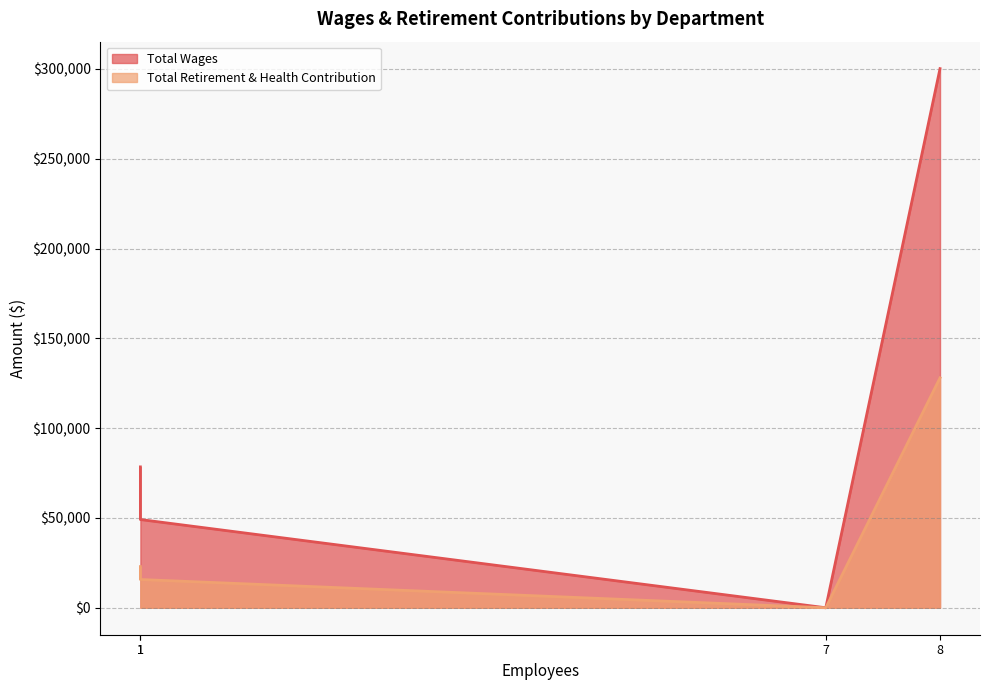

True or false: Total Wages and Total Retirement & Health Contribution cross at least once.

False